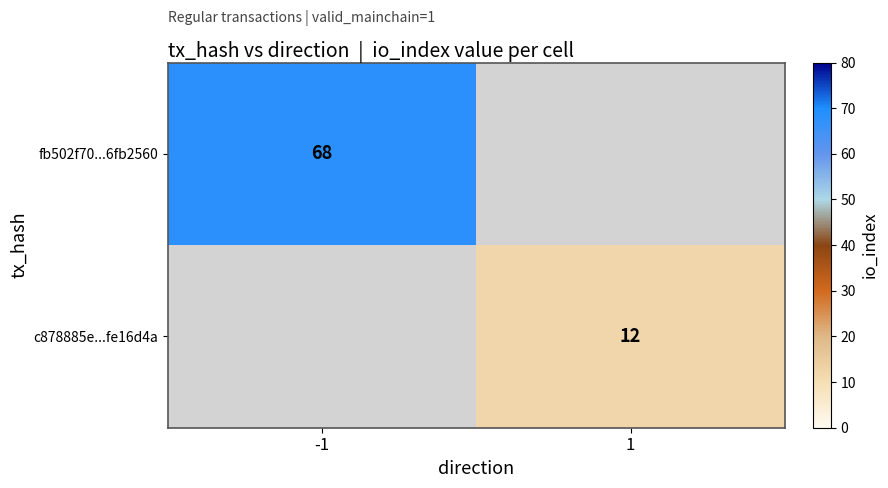

The c878885e...fe16d4a series shows 12 at 1. True or false?

True